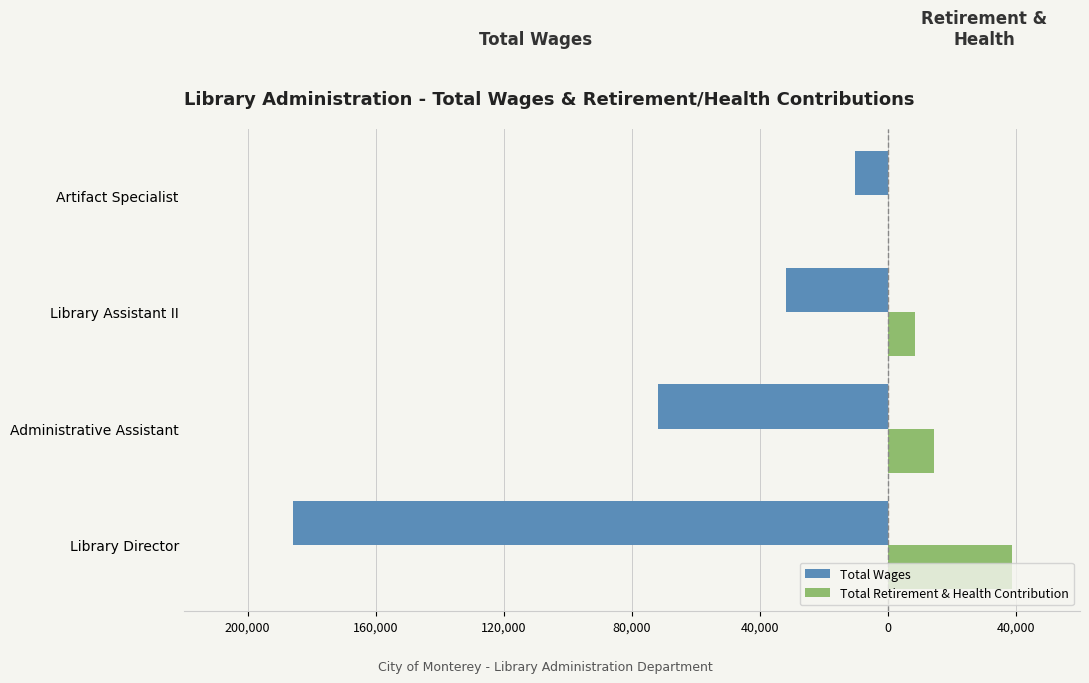

List the series in order of their peak value, highest first.

Total Retirement & Health Contribution, Total Wages